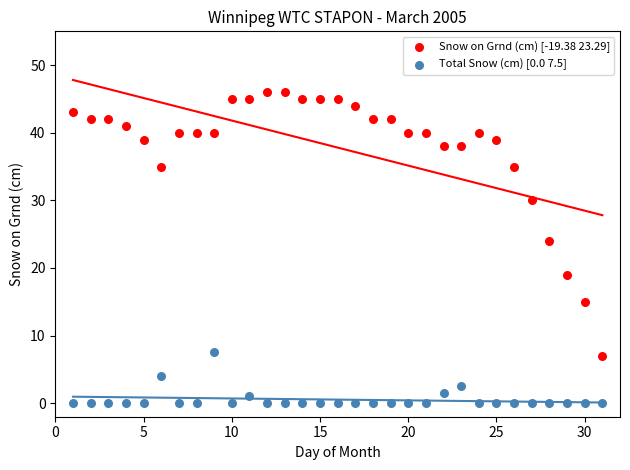

Across all series, what Y value is closest to 23?

24.0